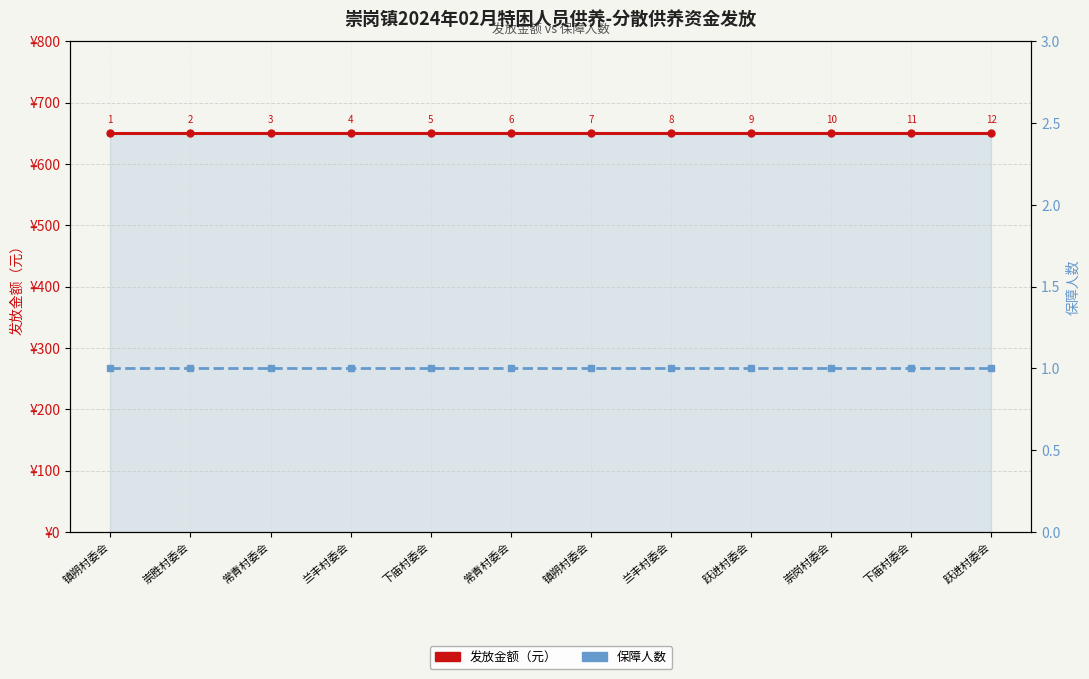

True or false: 发放金额（元） has a value of 650 at 跃进村委会.

True